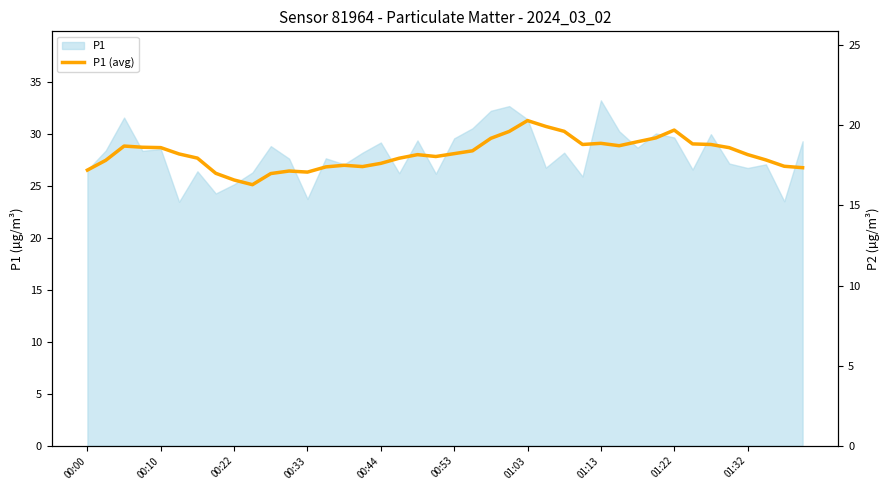

What is the value of the 19th point from the left?

28.0